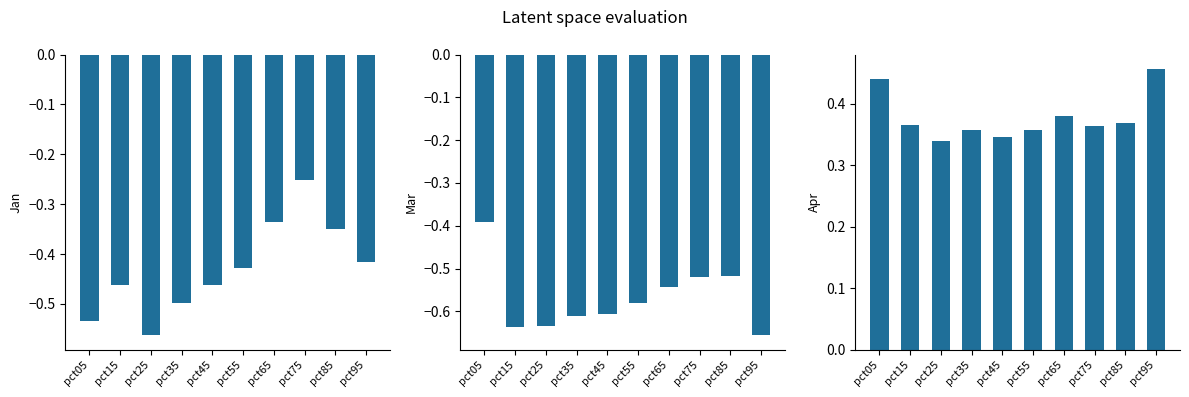

List the series in order of their peak value, highest first.

Apr, Jan, Mar